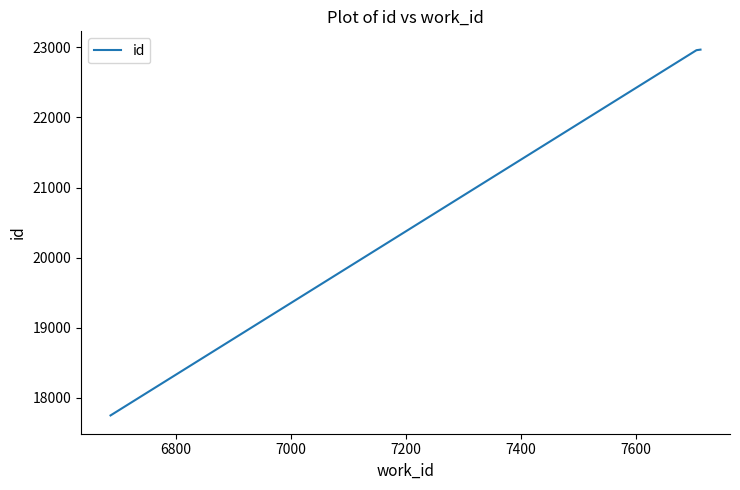

What is the difference between the second highest and minimum values?

5210